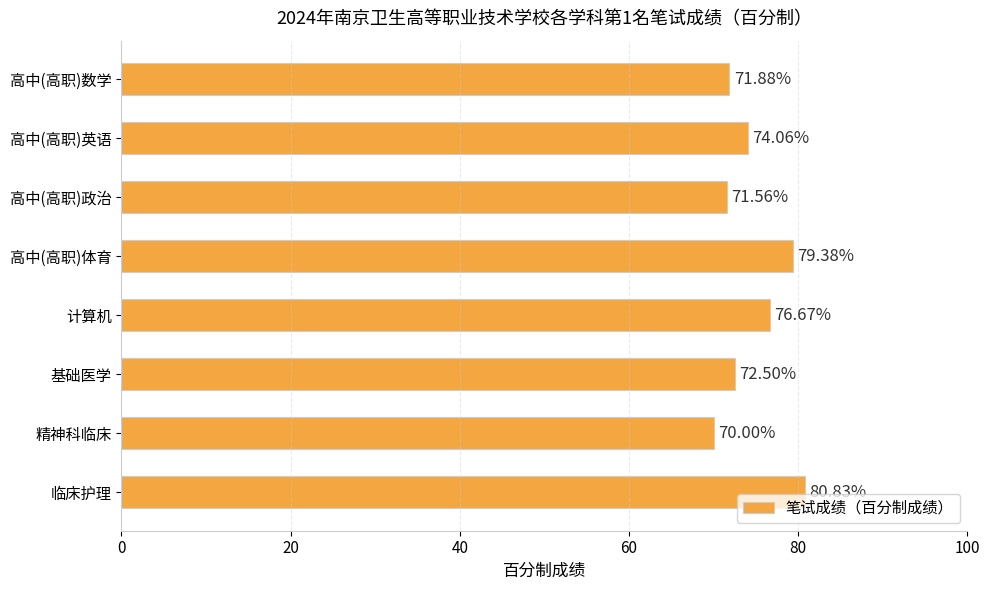

Where is the data nearest to the value 75?

高中(高职)英语